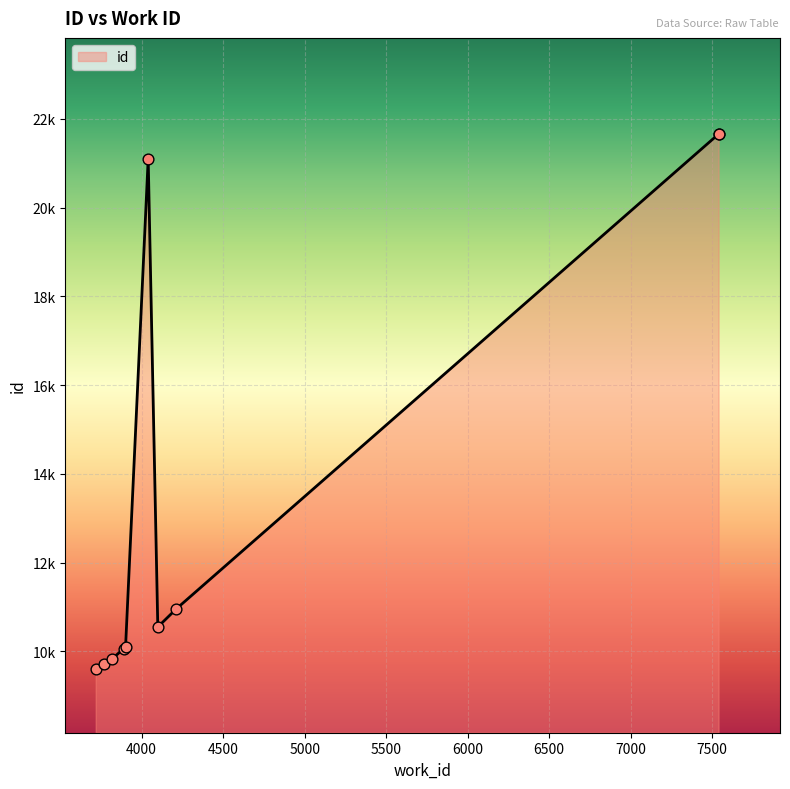

Between 3891 and 3901, which is larger?

3901